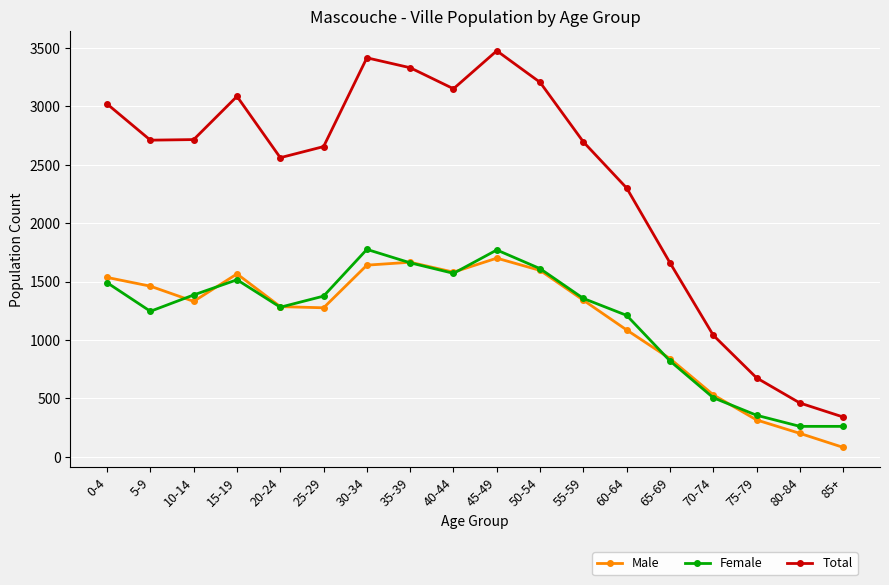

Which series has the largest total across all categories?

Total